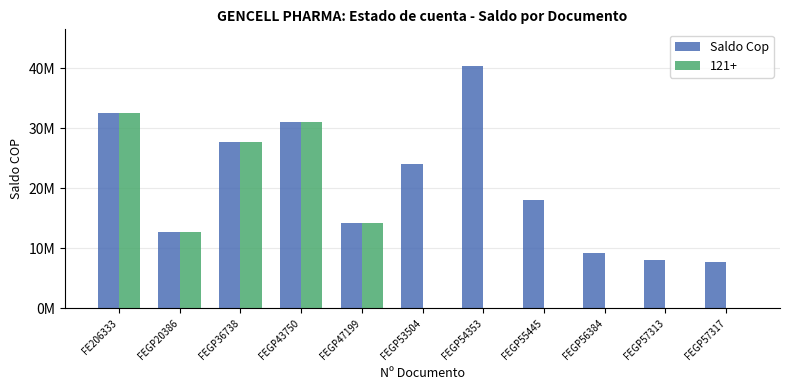

Which category has the highest value across all series?

FEGP54353